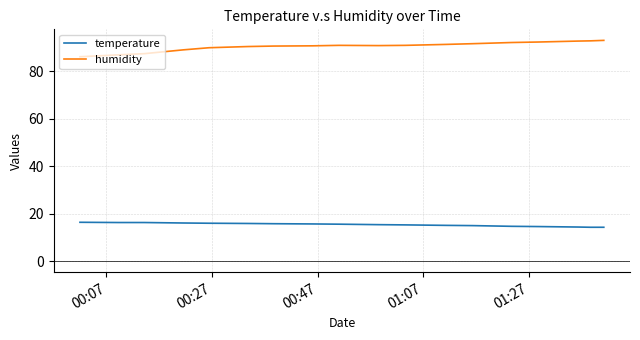

Which series has the widest spread of values?

humidity